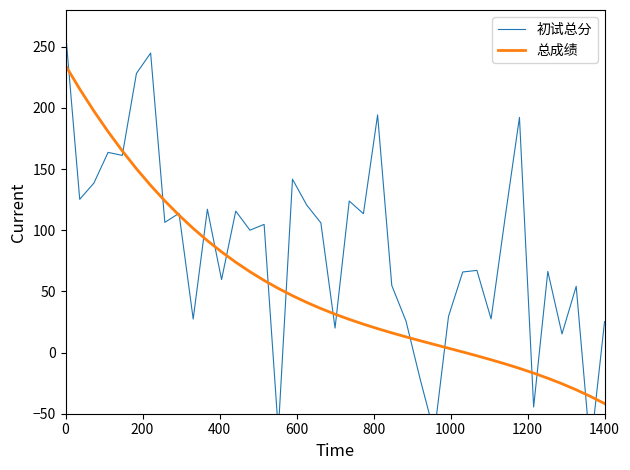

Does the chart display data point markers on the line(s)?

No